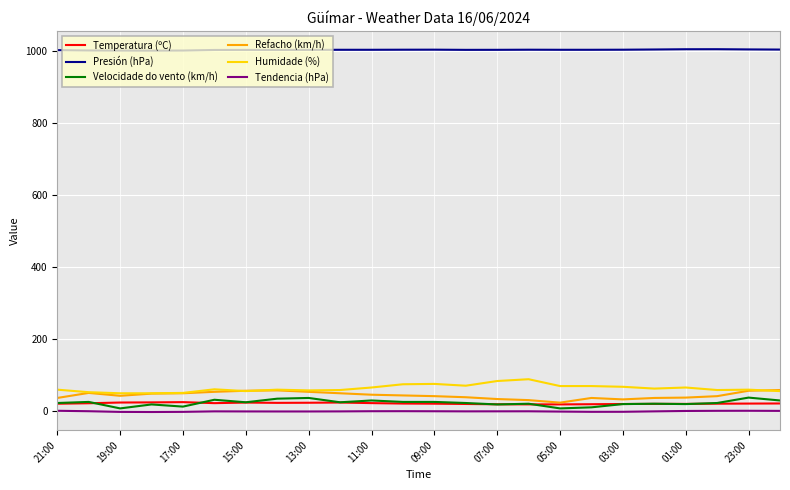

At how many categories does at least one series exceed 569?

24